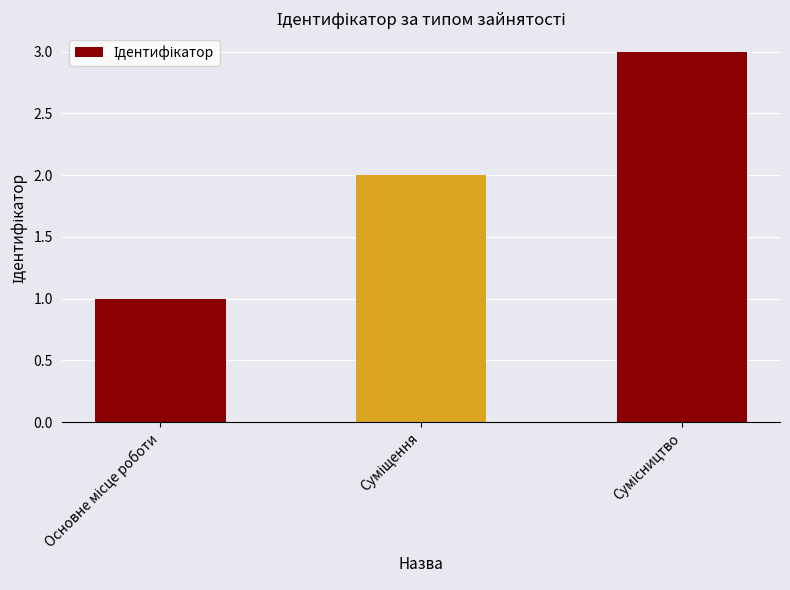

What is the sum of all values?

6